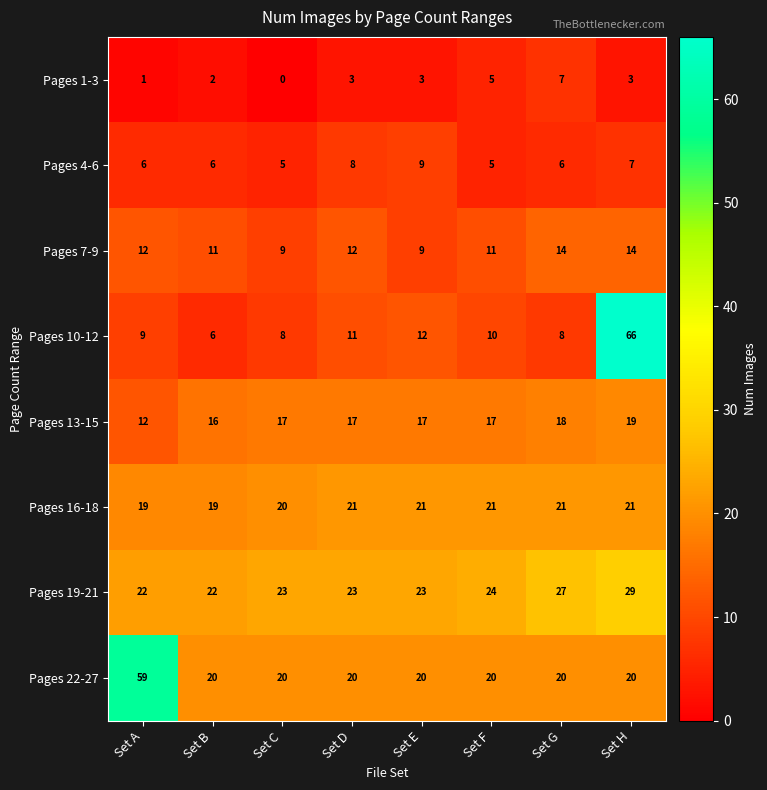

Which series changed the most between Set A and Set H?

Pages 10-12